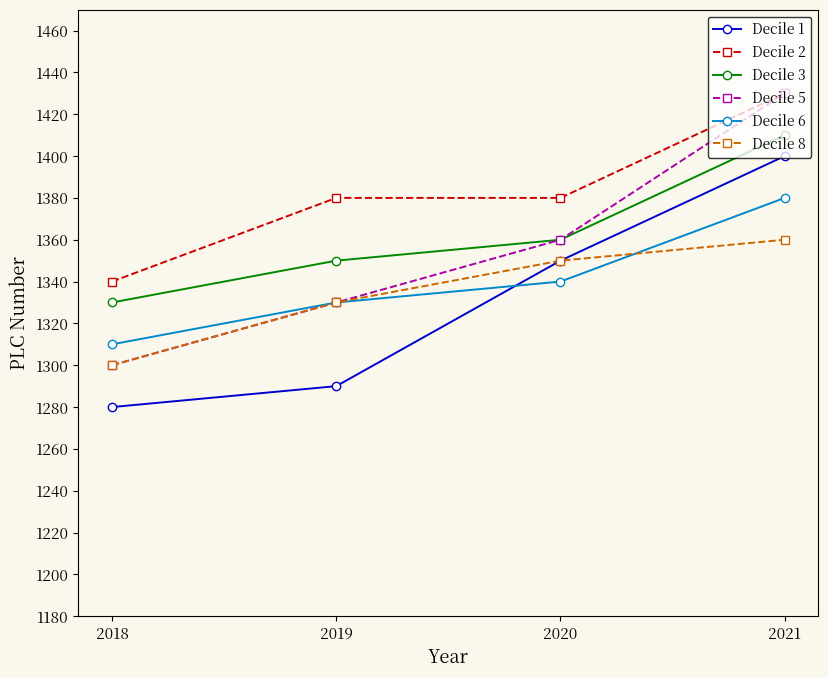

At how many categories does at least one series exceed 1417?

1